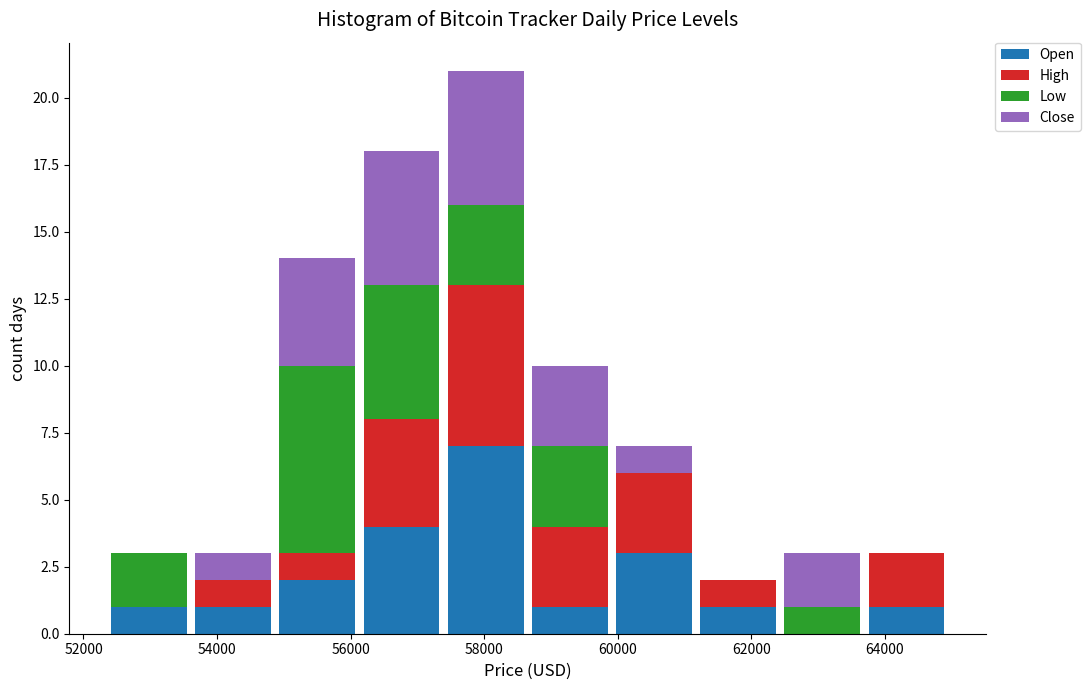

Reading left to right, transcribe this chart: for each stacked bar, give the range it covers on the x-axis and its total height. Neither the bar edges nor the heights are printed on the chart, so give them approximately, as read against the axes.

52400 to 53600: 3
53600 to 54800: 3
54800 to 56200: 14
56200 to 57400: 18
57400 to 58600: 21
58600 to 60000: 10
60000 to 61200: 7
61200 to 62400: 2
62400 to 63600: 3
63600 to 65000: 3